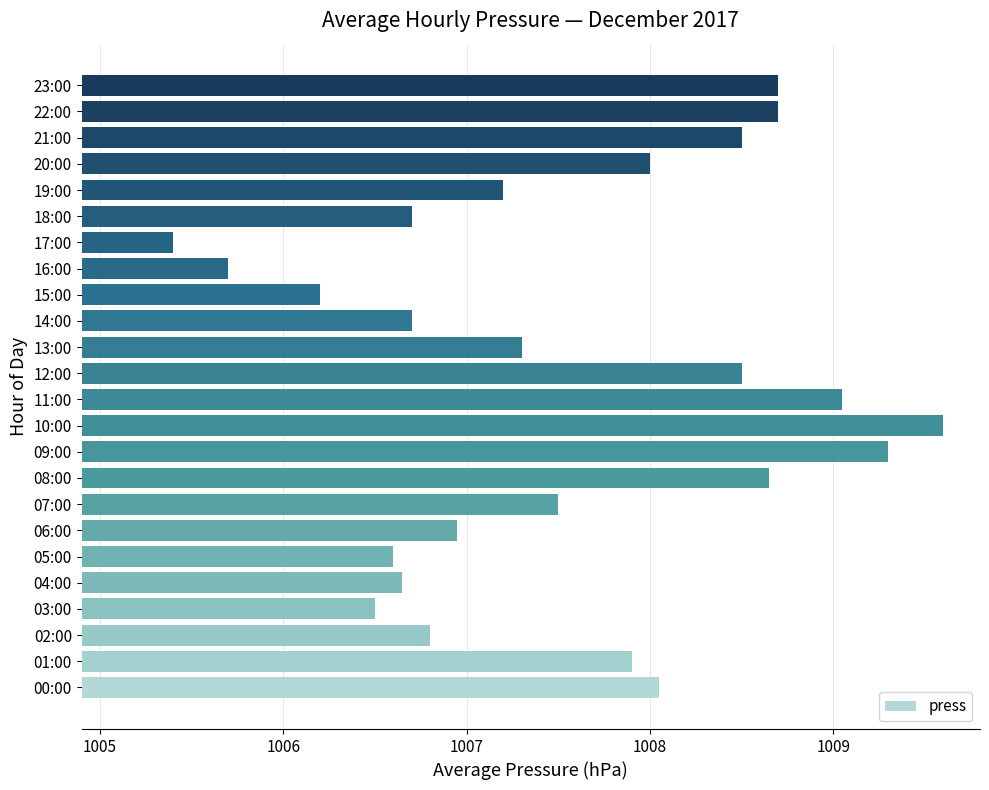

What is the average value?

1007.5